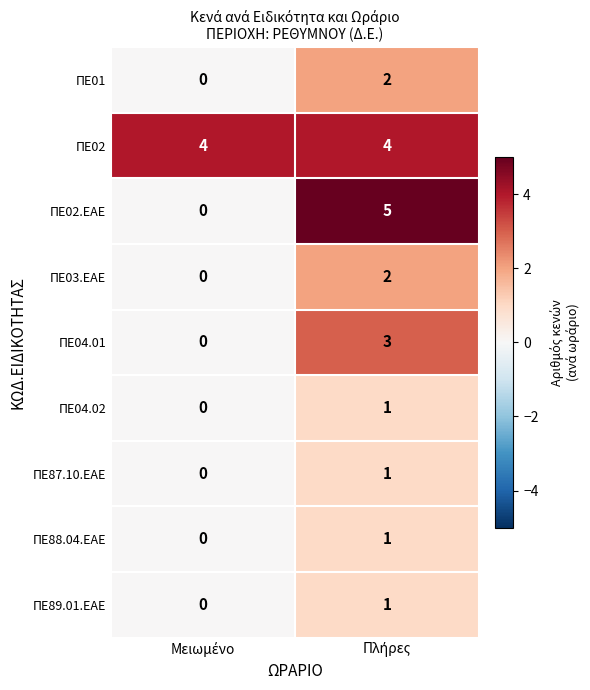

Which series has the widest spread of values?

ΠΕ02.ΕΑΕ